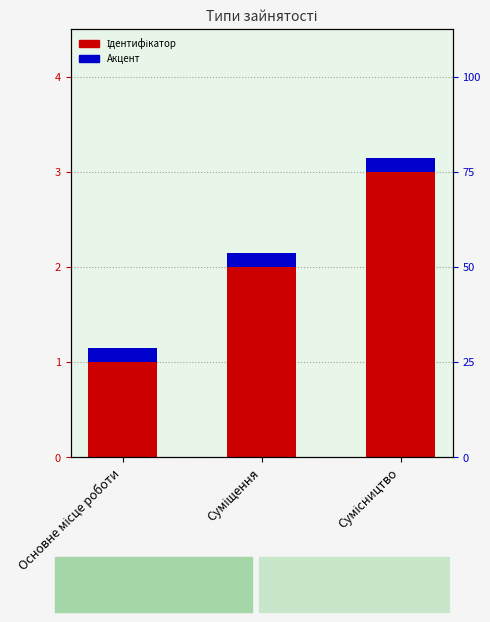

Rank the series by their maximum value, from highest to lowest.

Ідентифікатор, Акцент